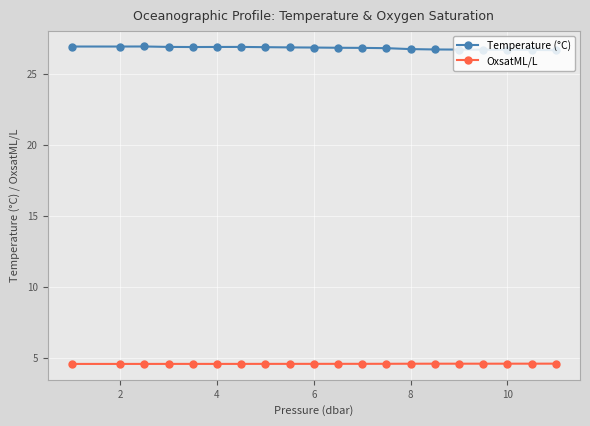

What is the sum of all OxsatML/L values?

91.6